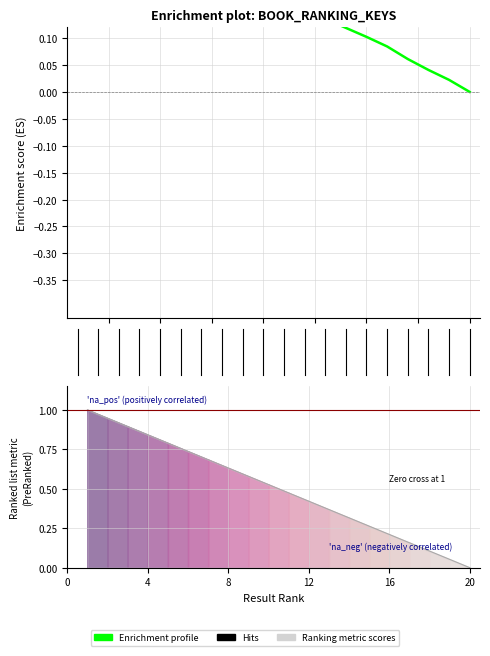

How many lines are shown in the chart?

1